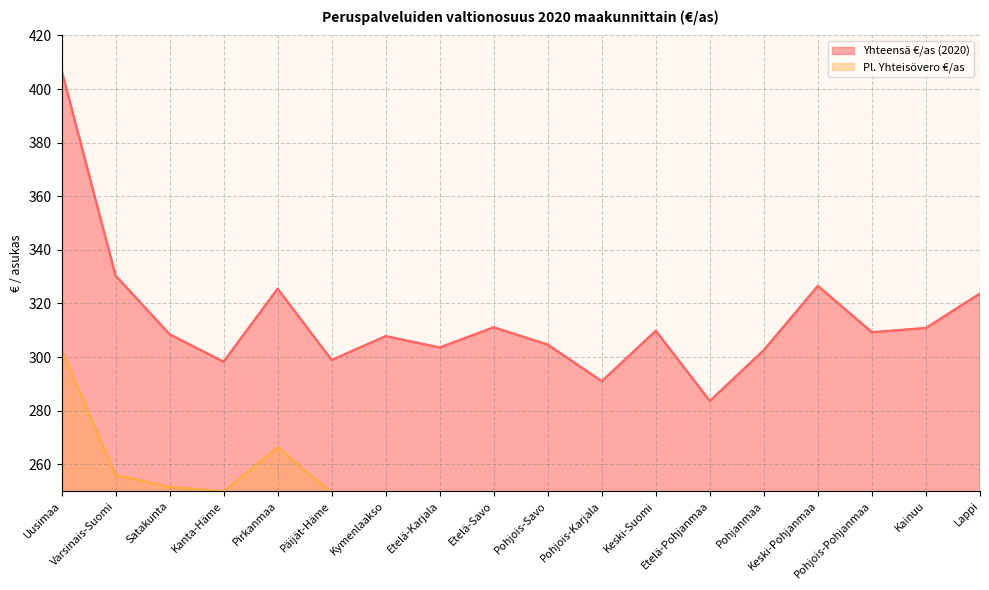

Which series has the largest total across all categories?

Yhteensä €/as (2020)